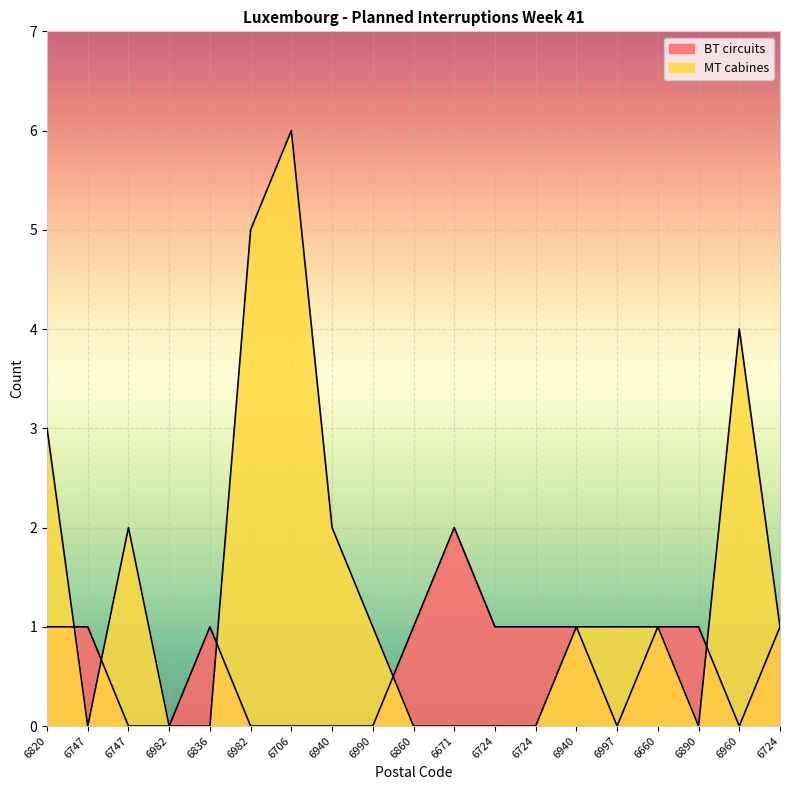

Is the value of MT cabines at 6890 greater than the value of BT circuits at 6960?

No